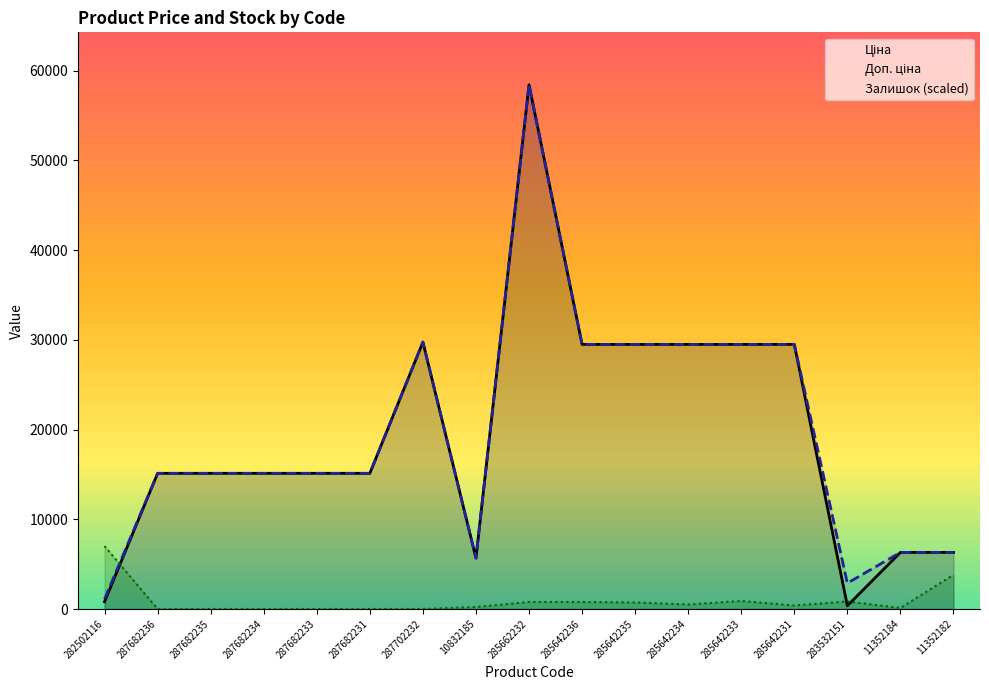

True or false: Ціна and Доп. ціна cross at least once.

False